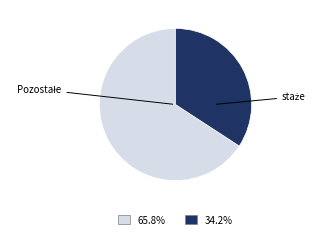

Count the number of slices in the pie.

2